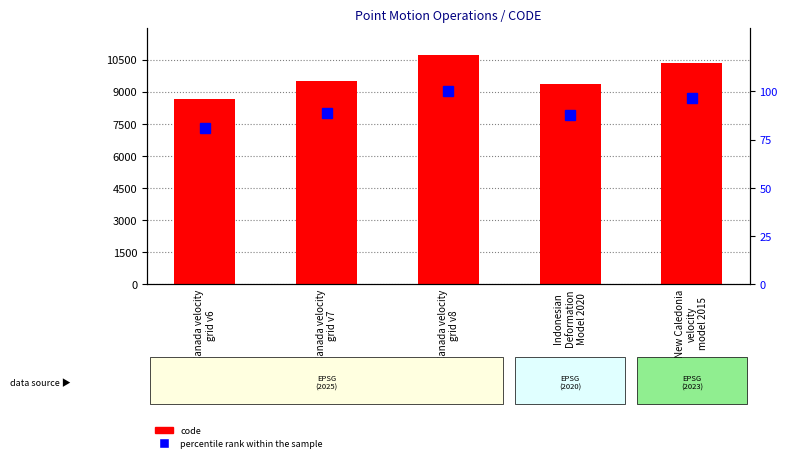

Reading left to right, transcribe all the data shown in this chart.

code: 8676.0	9483.0	10707.0	9375.0	10323.0
percentile rank within the sample: 81.0	88.6	100.0	87.6	96.4